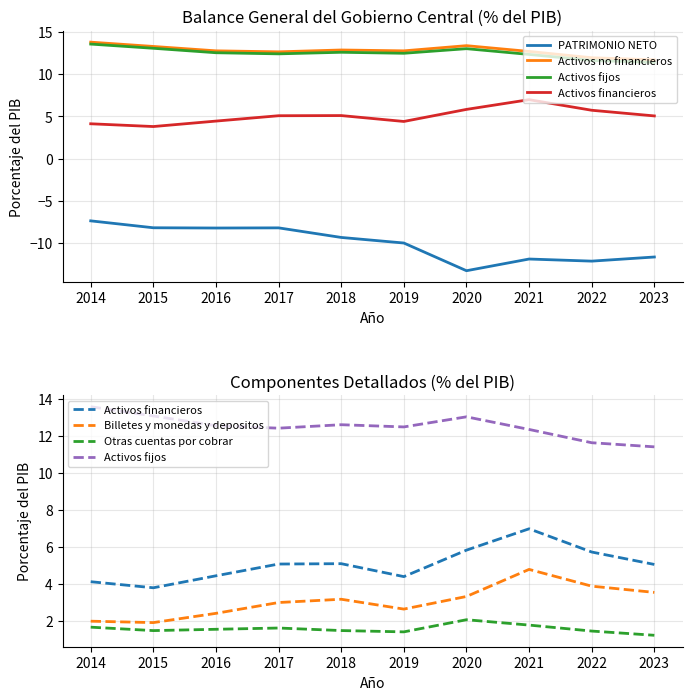

Is the value of Otras cuentas por cobrar at 2018 greater than the value of Activos fijos at 2020?

No